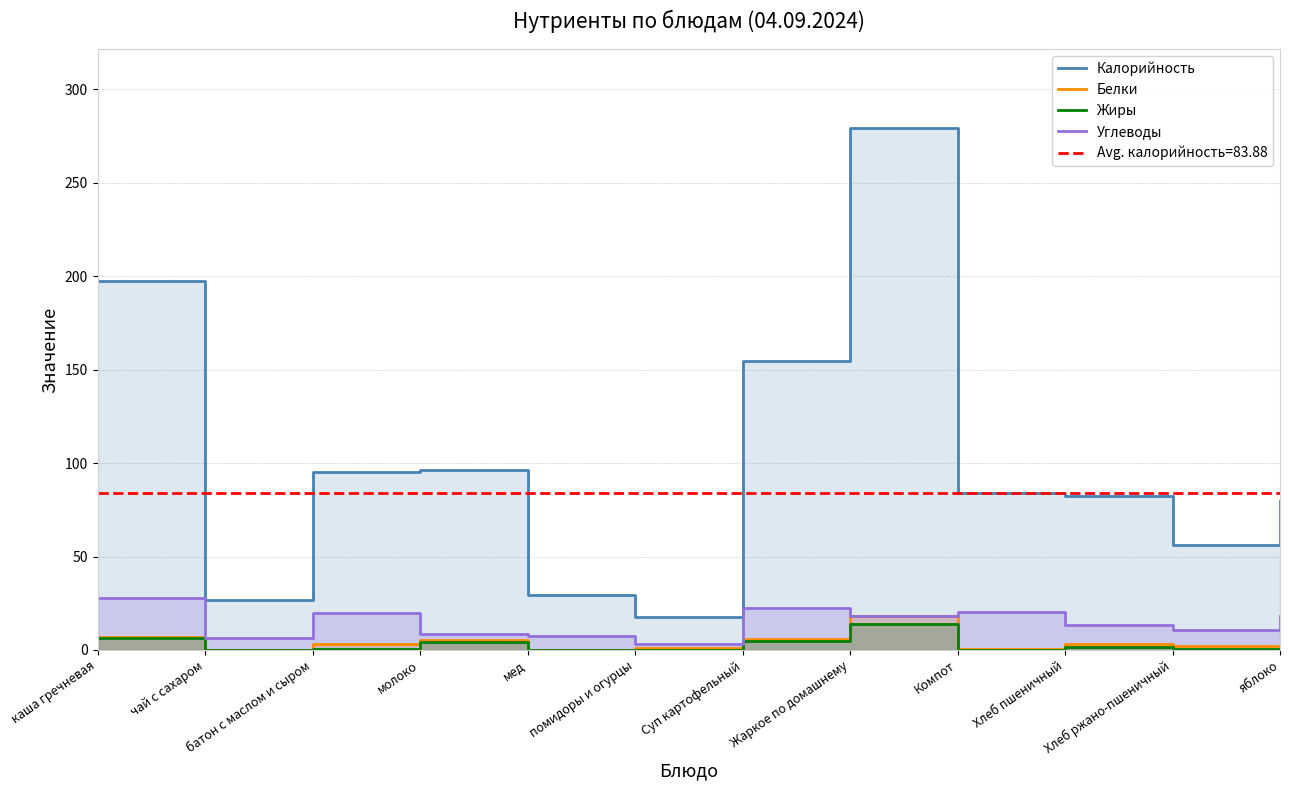

How many values in the Углеводы series are below 18?

6